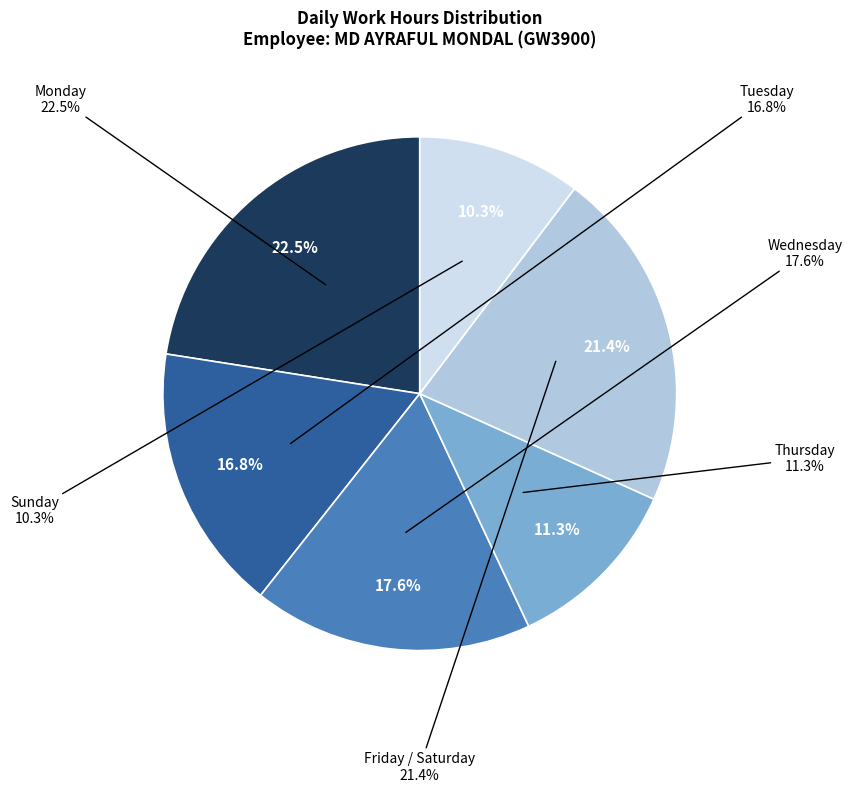

Is there a majority slice in this chart?

No